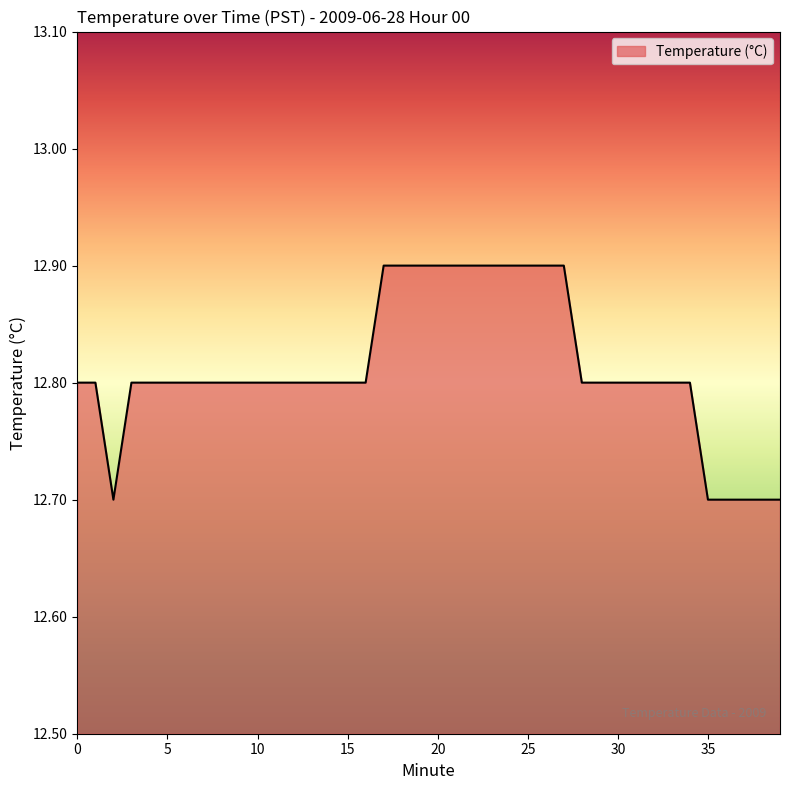

What is the average value?

12.8